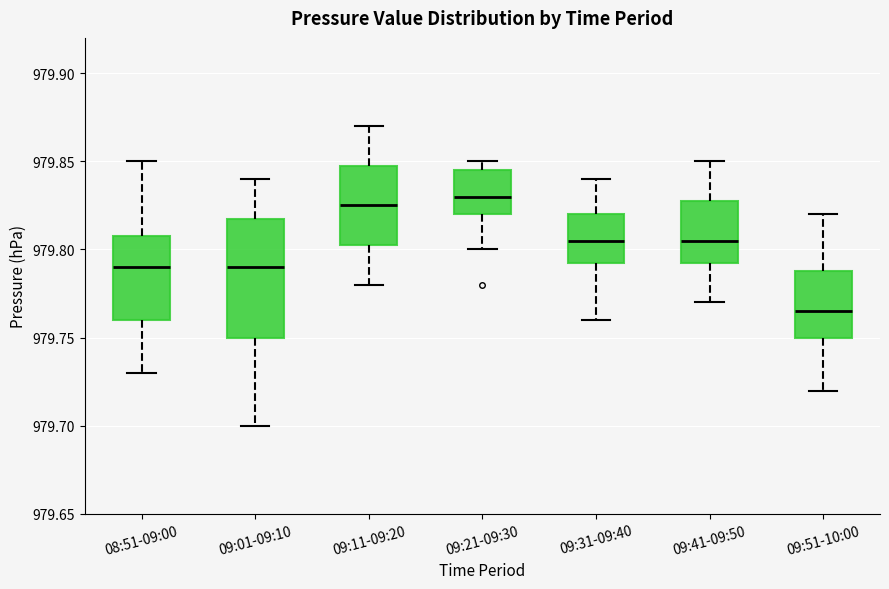

Which box is the tallest, from its lower edge to its upper edge?

09:01-09:10